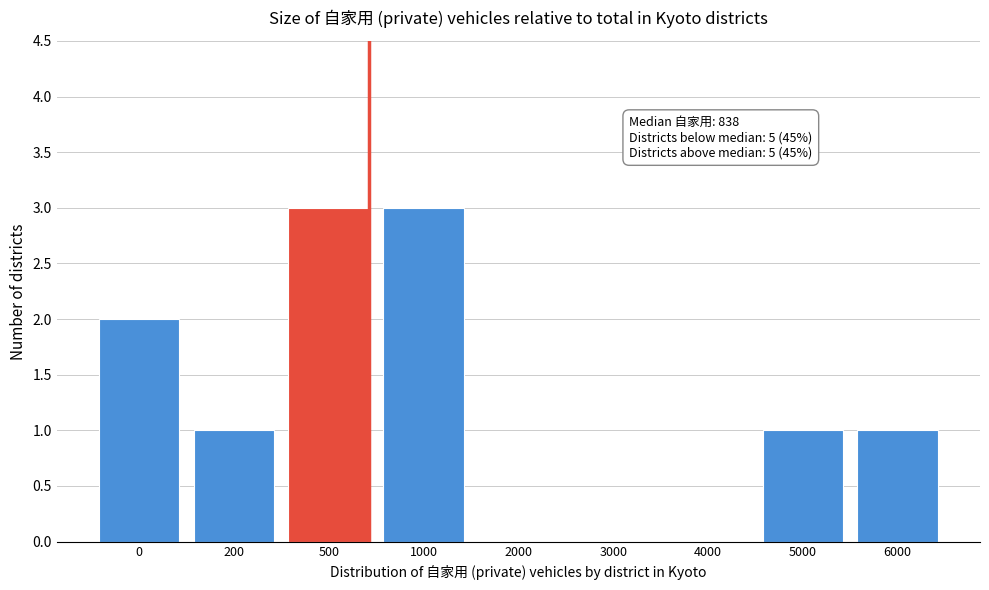

Reading left to right, list all the values displayed in this chart.

0=2	200=1	500=3	1000=3	2000=0	3000=0	4000=0	5000=1	6000=1